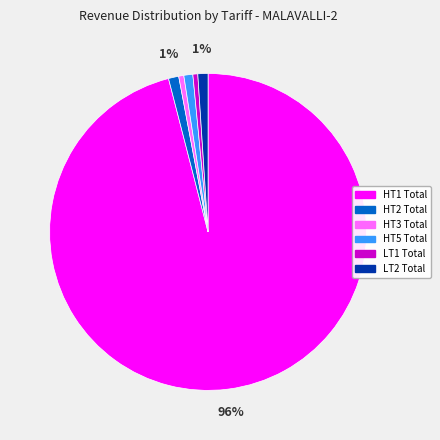

To the nearest percent, what percentage of the pie is HT2 Total?

1%